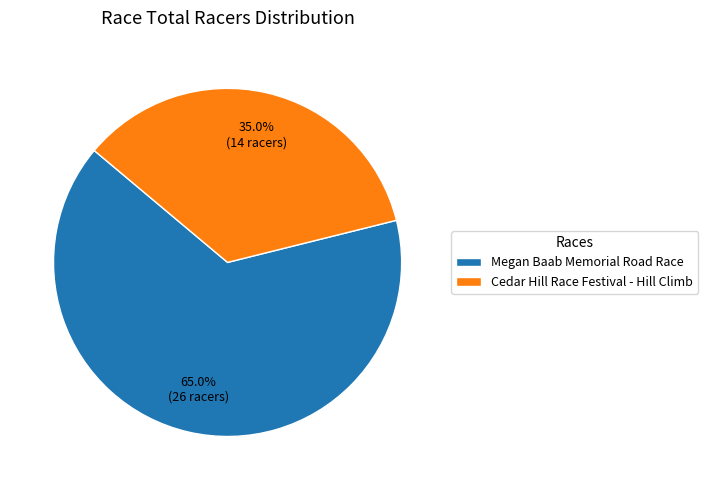

What is the largest slice in the pie chart?

Megan Baab Memorial Road Race